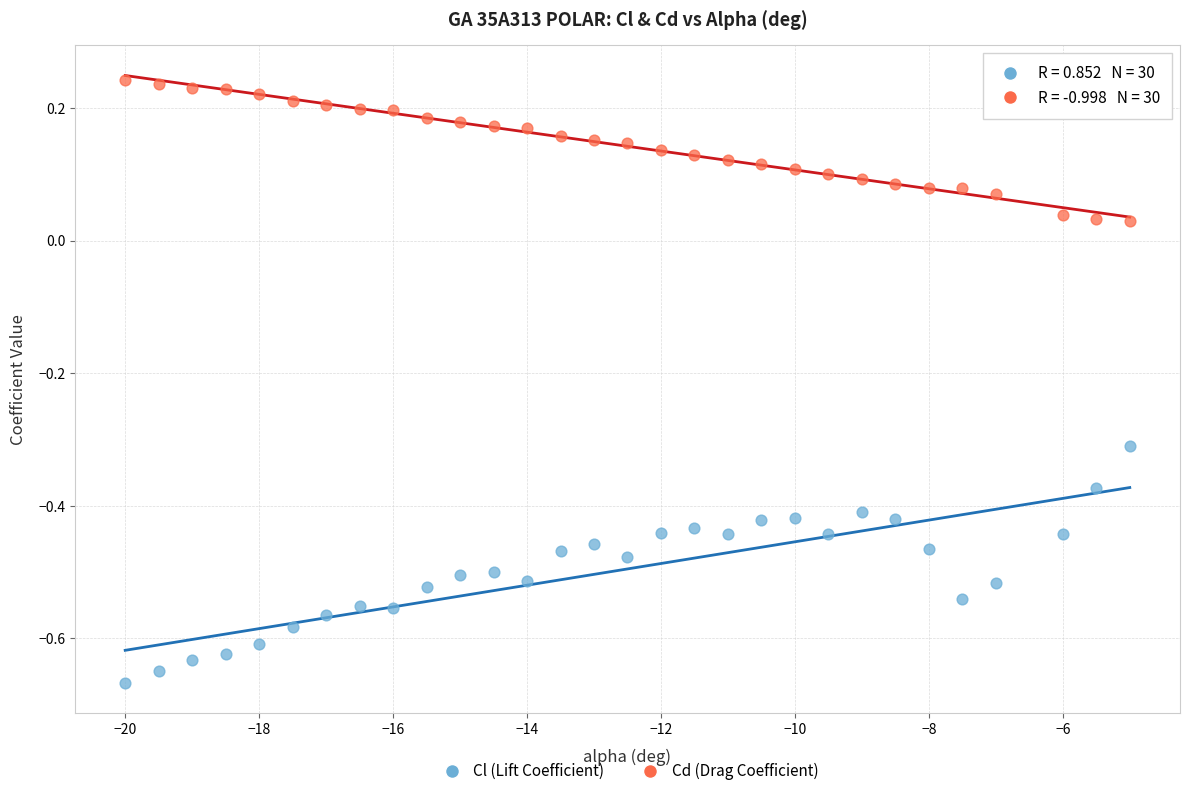

What are all the series names shown in the legend?

Cl (Lift Coefficient), Cd (Drag Coefficient)